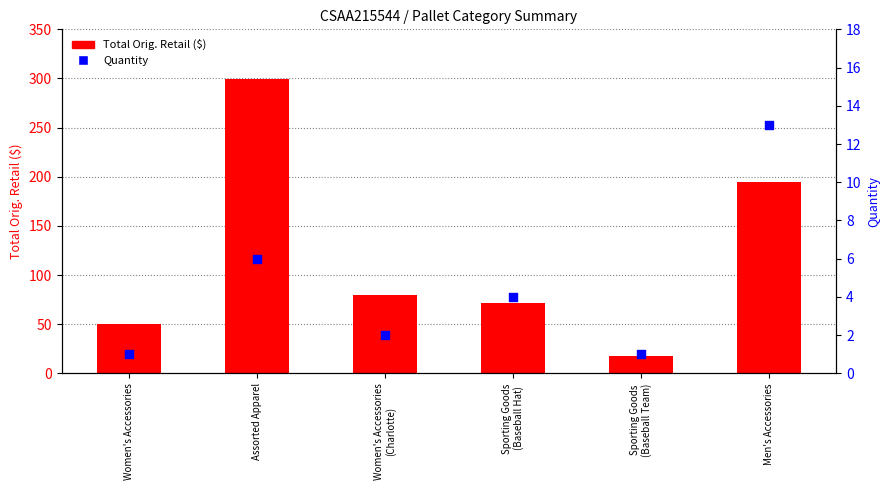

Is the value of Quantity at Sporting Goods
(Baseball Hat) greater than the value of Total Orig. Retail ($) at Women's Accessories?

No